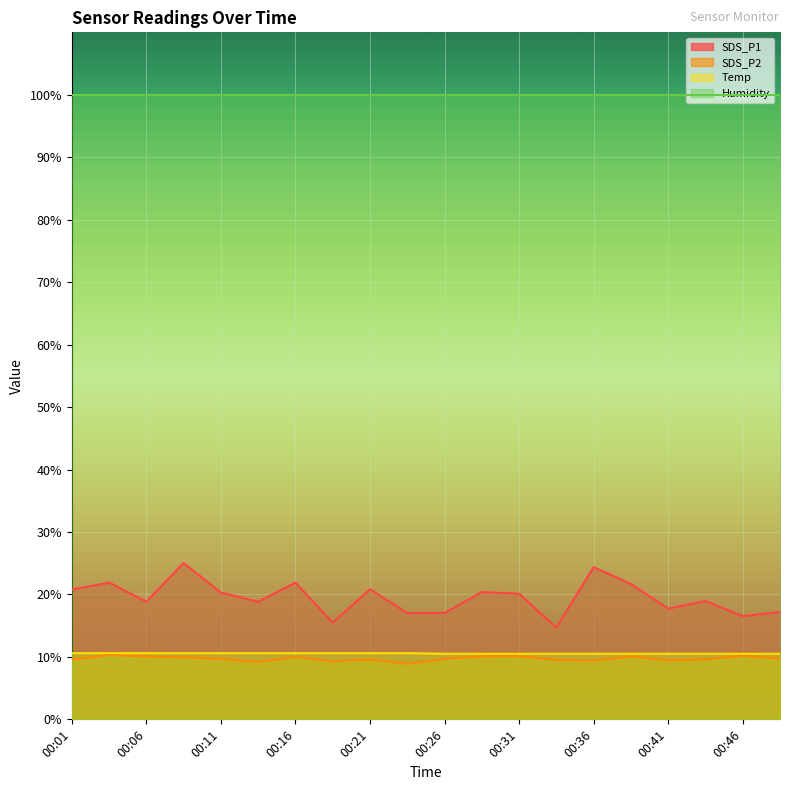

The Humidity series shows 99.9 at 00:16. True or false?

True